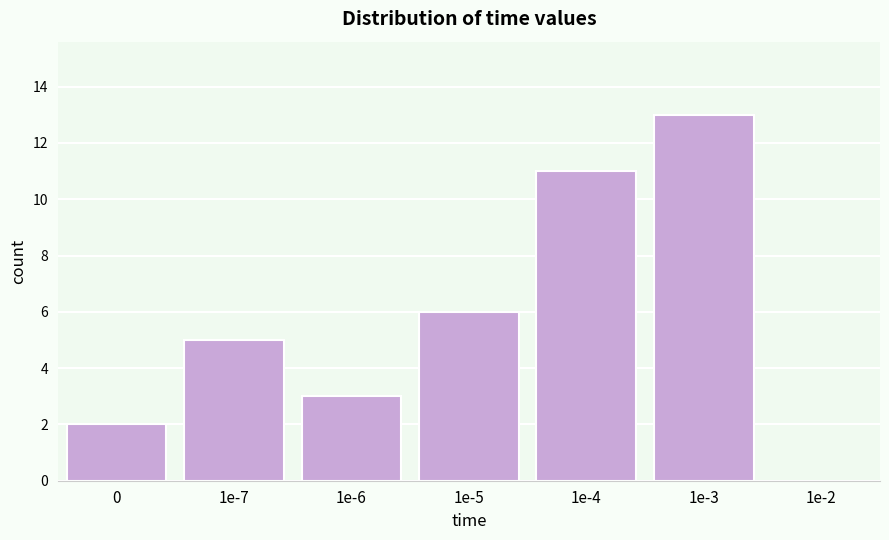

Reading right to left, list all the values displayed in this chart.

1e-2=0	1e-3=13	1e-4=11	1e-5=6	1e-6=3	1e-7=5	0=2